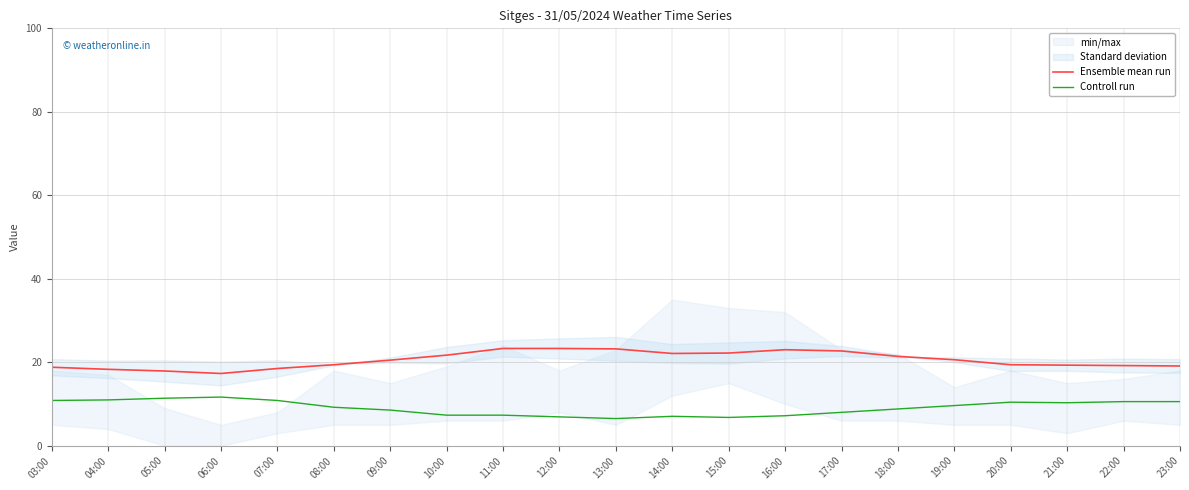

True or false: Controll run has a value of 8.5 at 09:00.

True